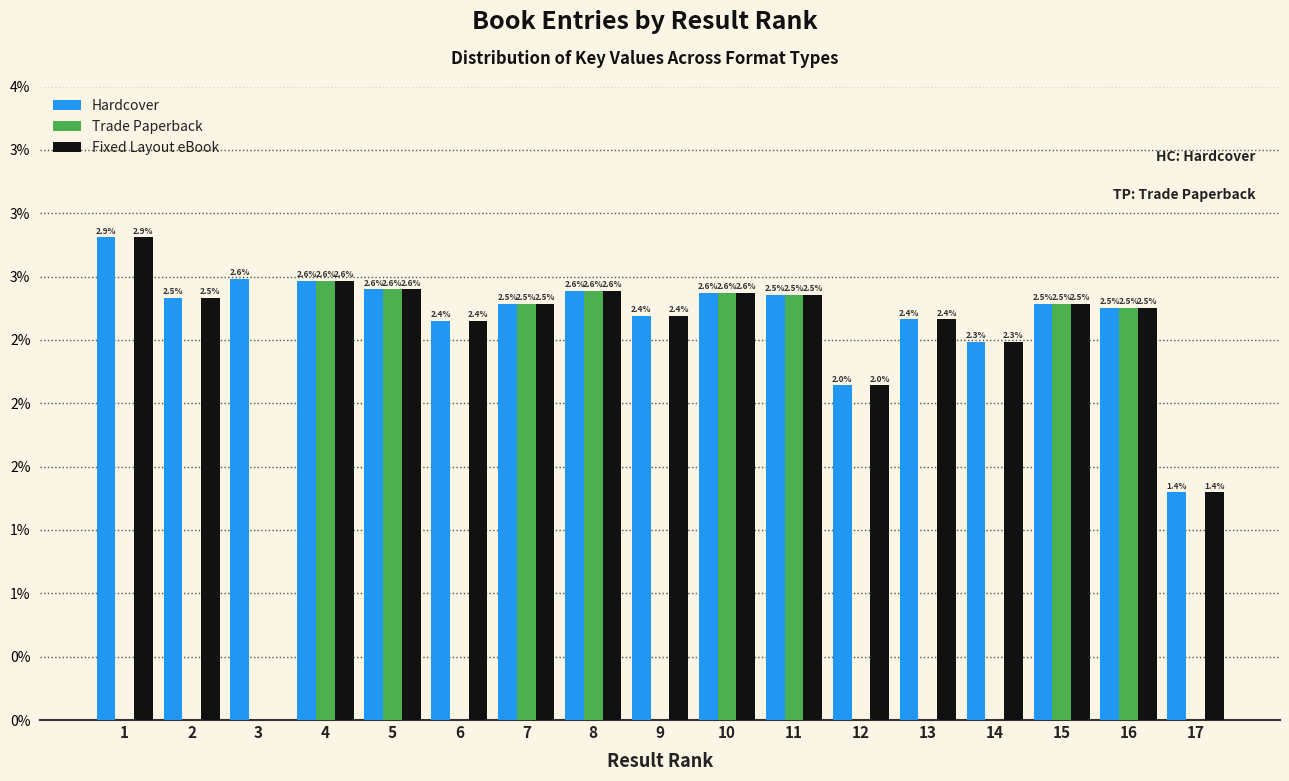

What are all the series names shown in the legend?

Hardcover, Trade Paperback, Fixed Layout eBook